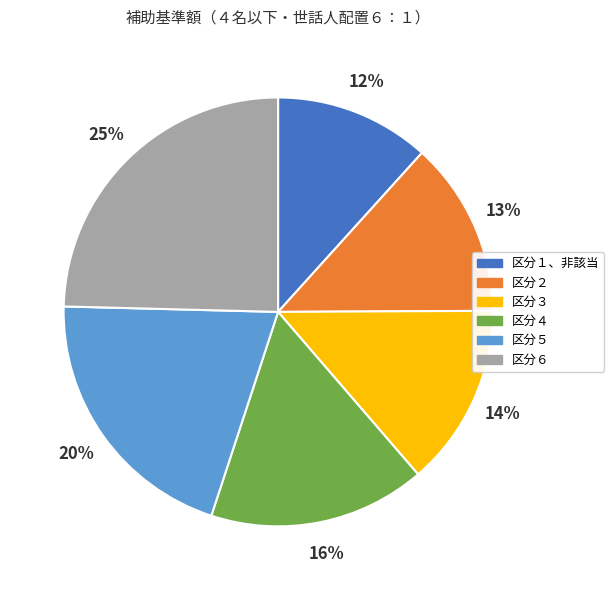

How many slices are in this pie chart?

6